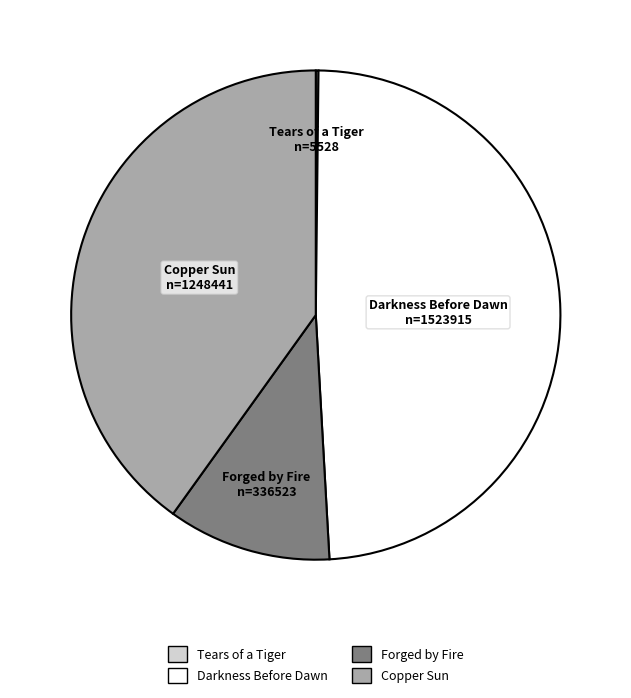

Which category has the biggest portion of the pie?

Darkness Before Dawn